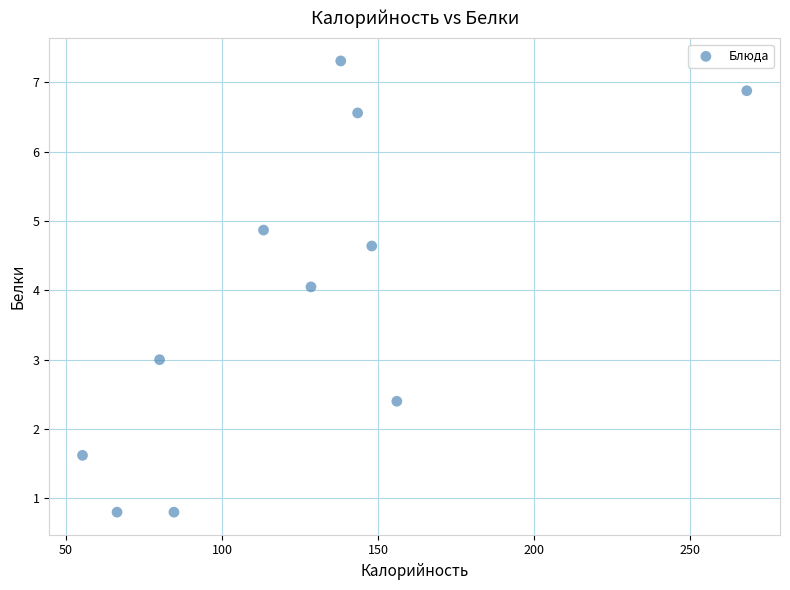

What is the average X value?

125.6